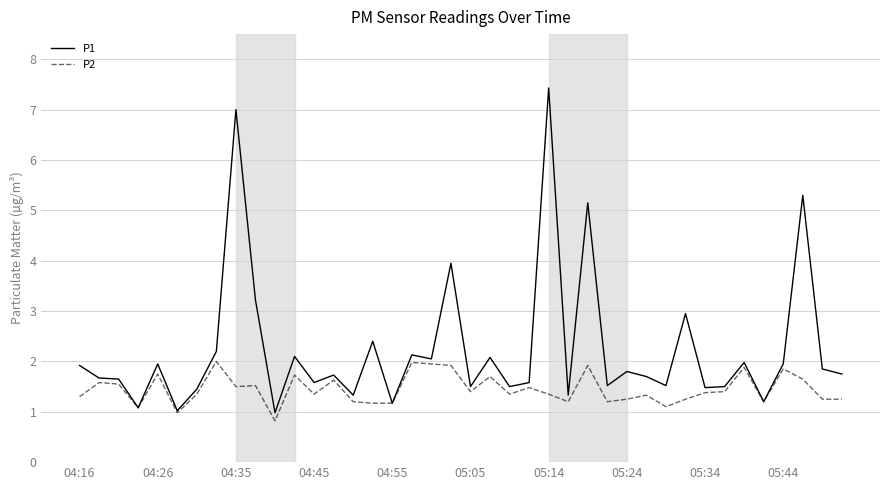

What is the minimum value for P2?

0.8